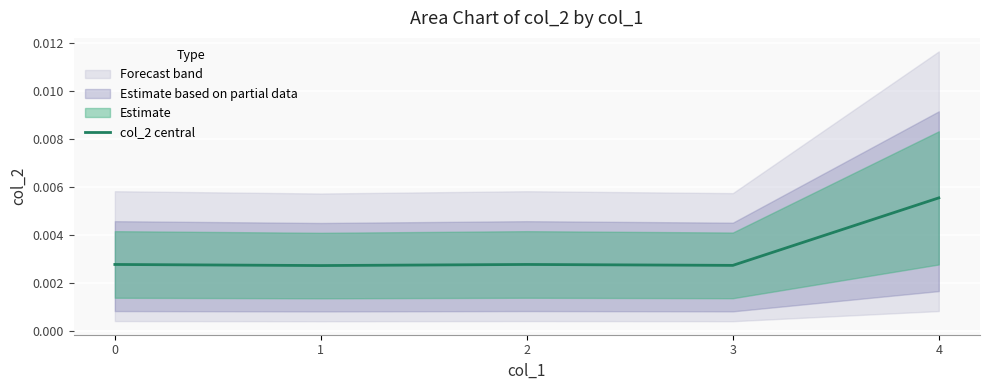

List the labels in order of value, largest first.

4, 0, 2, 3, 1